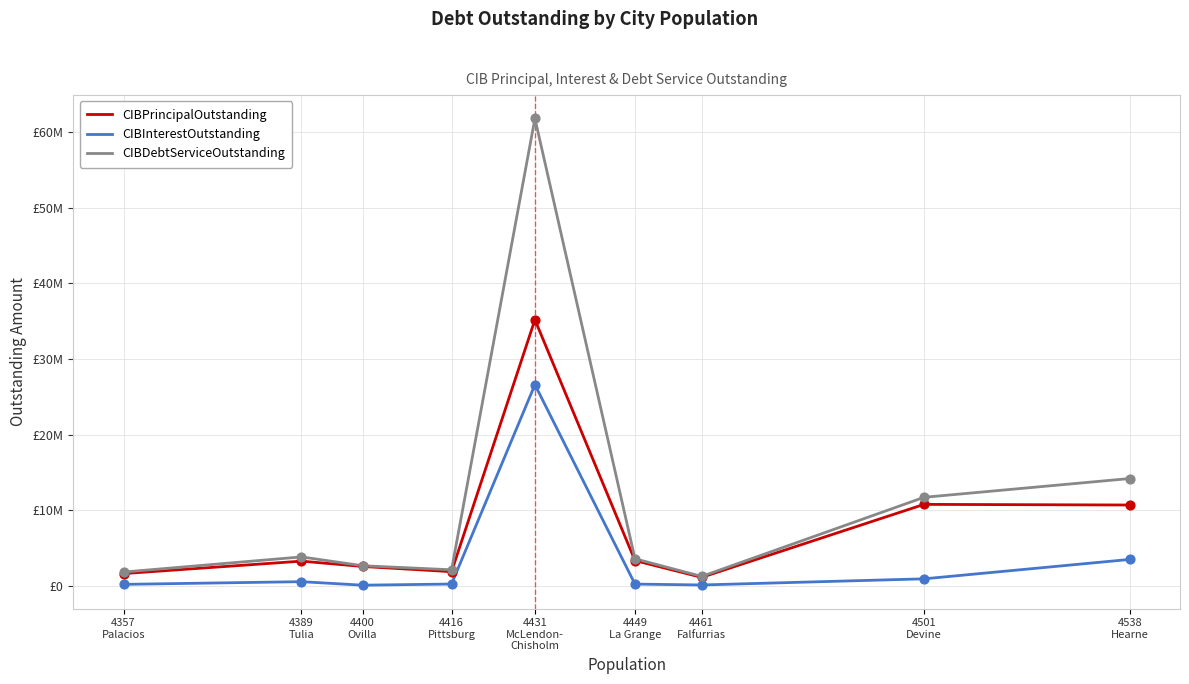

At how many categories does at least one series exceed 41949496?

1